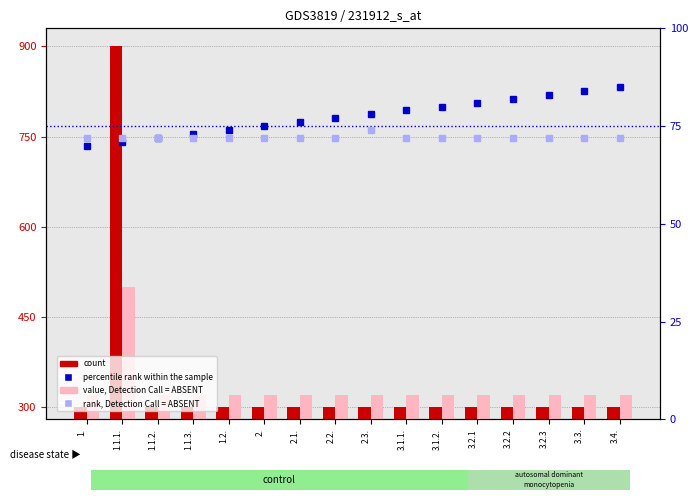

What is the sum of the count values at 2.3. and 3.1.2.?

600.7